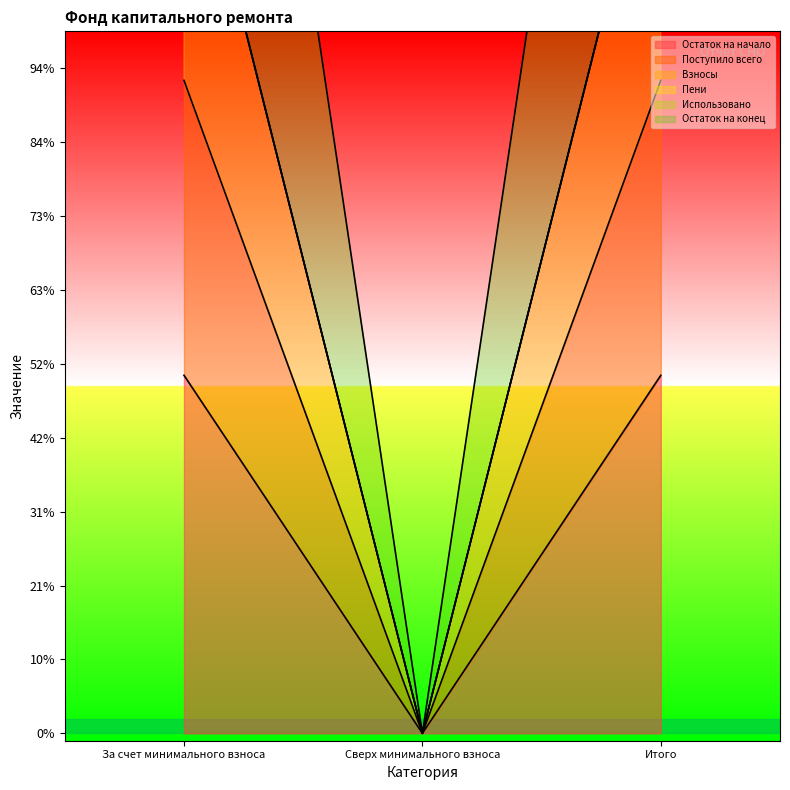

Rank the categories by Взносы value from lowest to highest.

Сверх минимального взноса, За счет минимального взноса, Итого